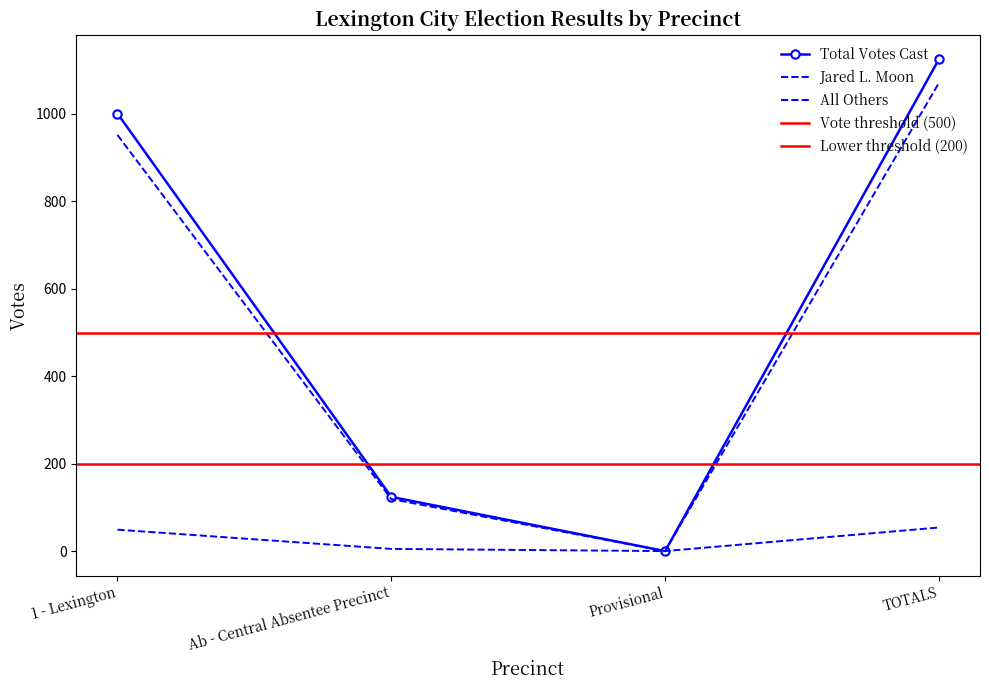

How many data points in Total Votes Cast are above 1001?

1